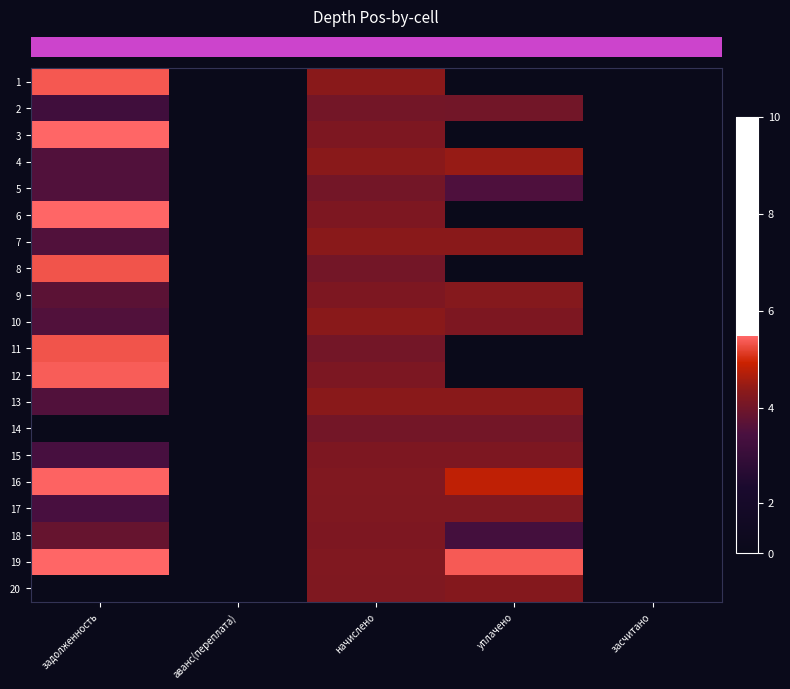

Between аванс(переплата) and уплачено, which is larger?

аванс(переплата)